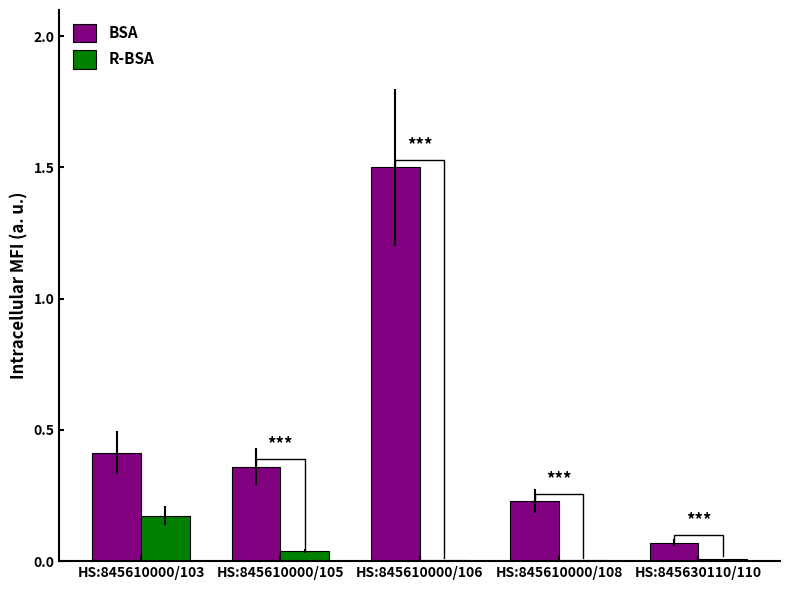

Which series has the largest total across all categories?

BSA